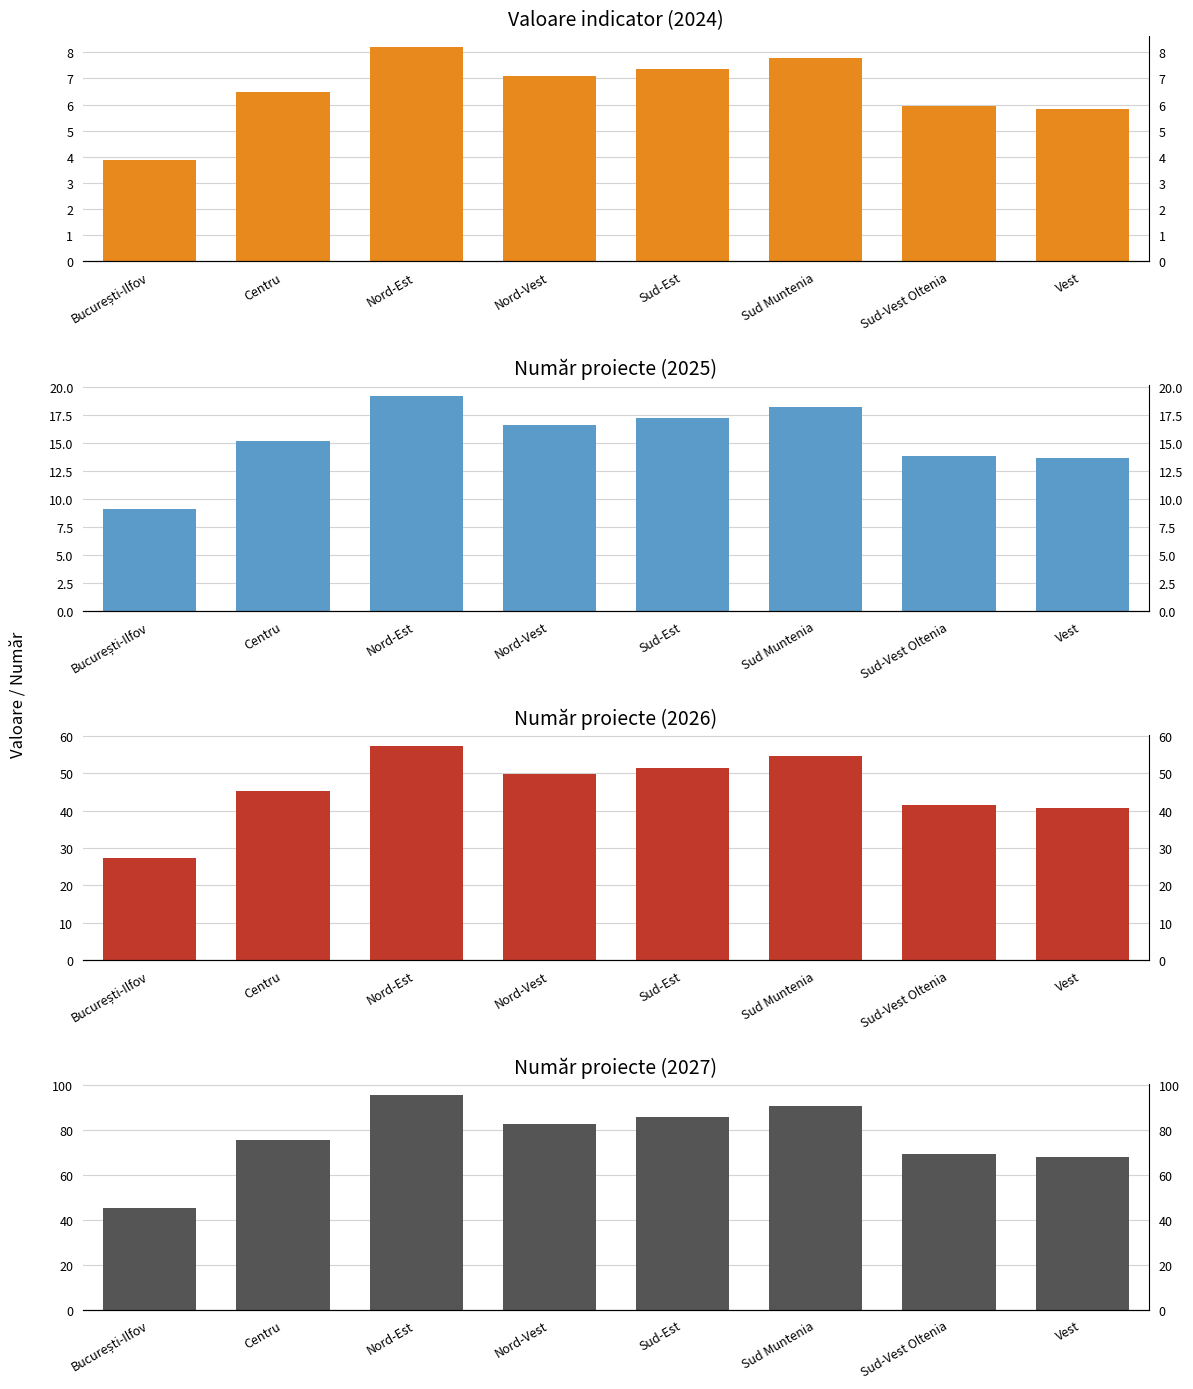

How many series are shown in this chart?

4